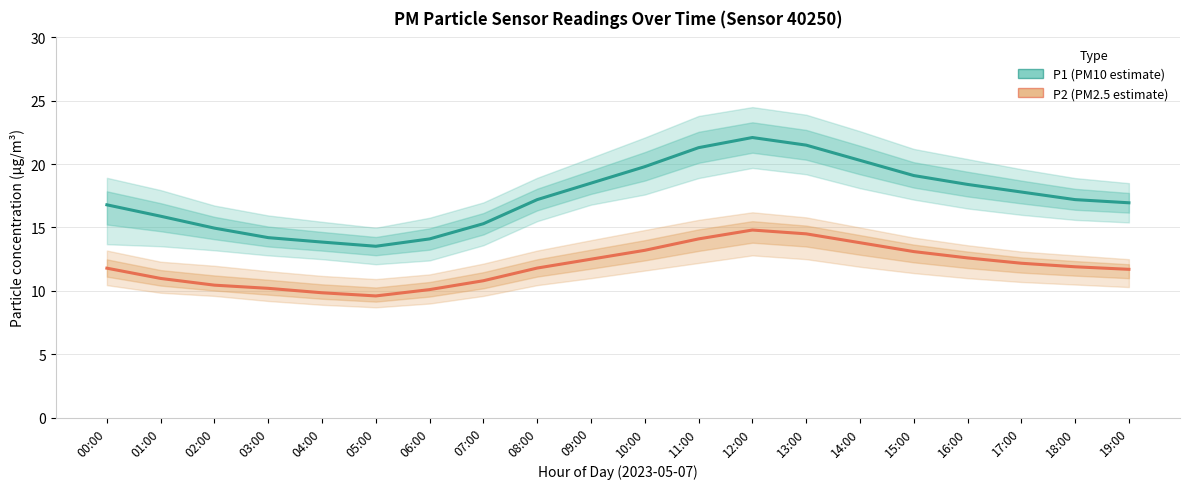

Is this an area chart (filled region under the line)?

No